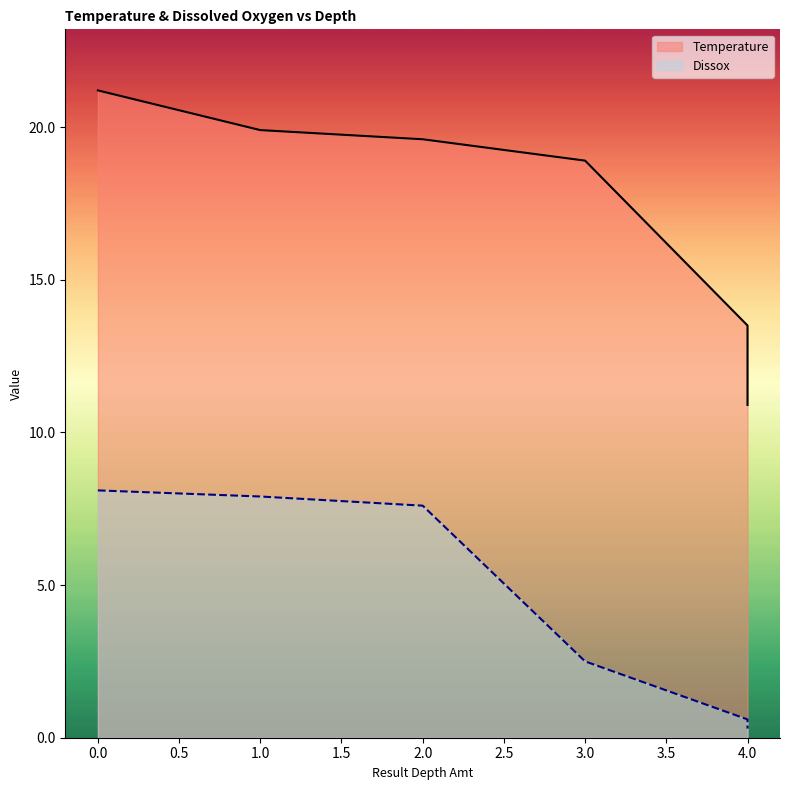

How many lines are shown in the chart?

2